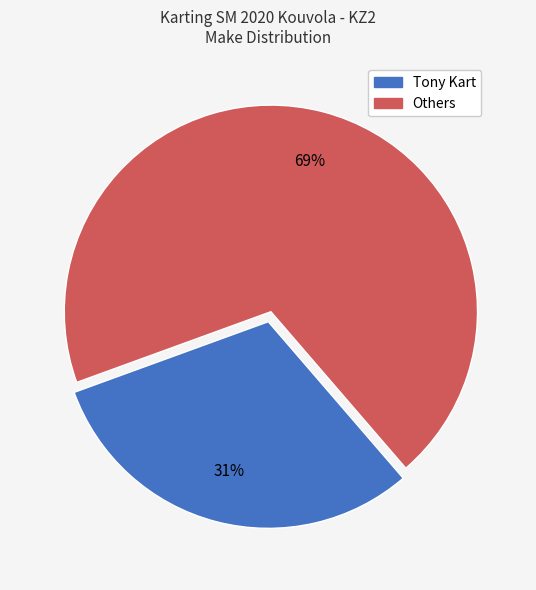

To the nearest percent, what is the difference between the largest and smallest slice percentages?

38%